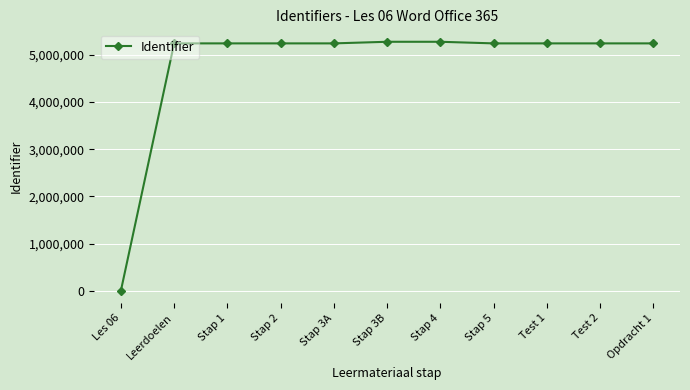

What is the difference between the values at Stap 3A and Stap 3B?

34012